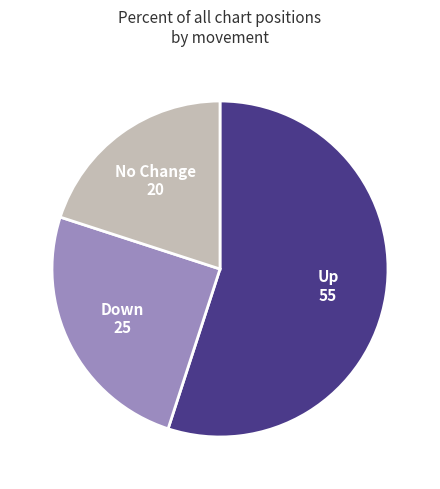

Is there any slice that represents more than half of the pie?

Yes